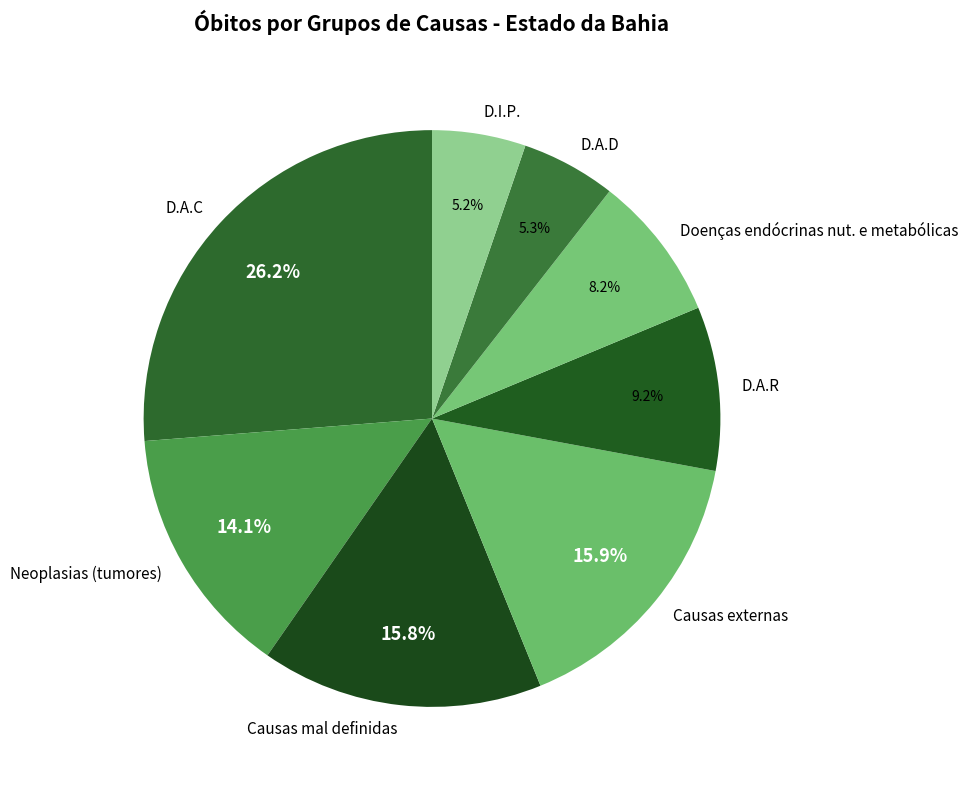

Count the number of slices in the pie.

8